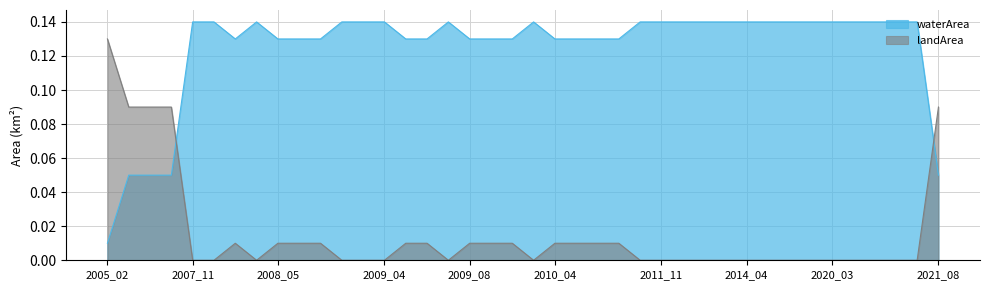

Rank the series by their average value, from highest to lowest.

waterArea, landArea